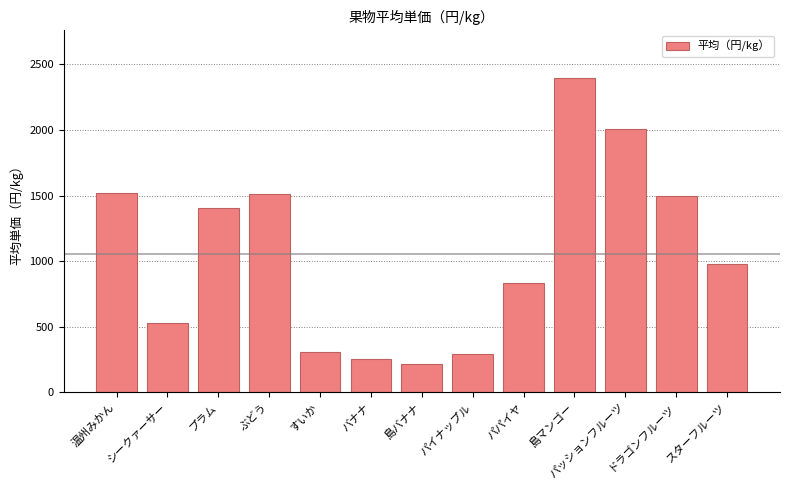

At which label is the value closest to 1308?

プラム